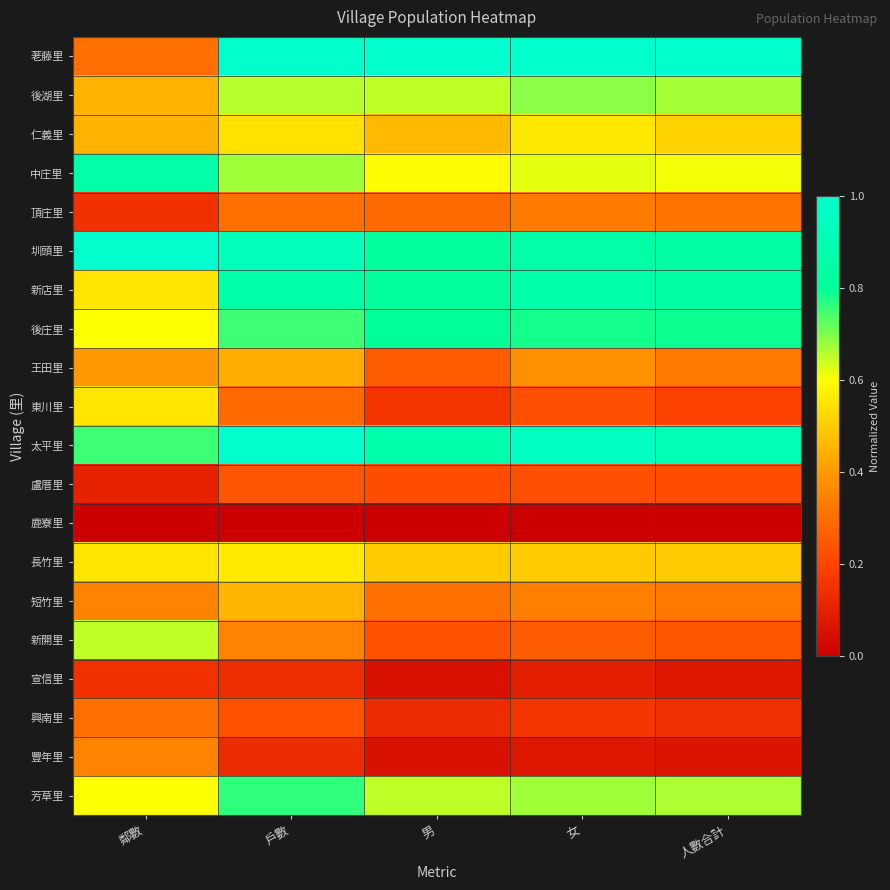

Count the number of categories in the chart.

5